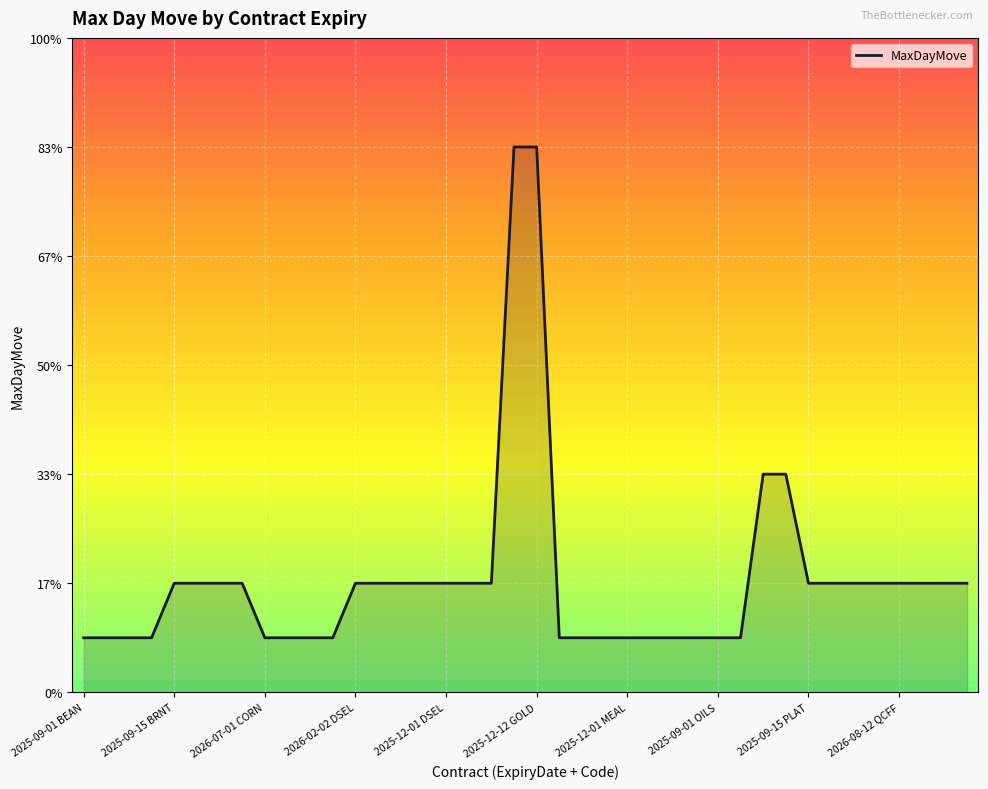

What is the label of the 10th point from the right?

30